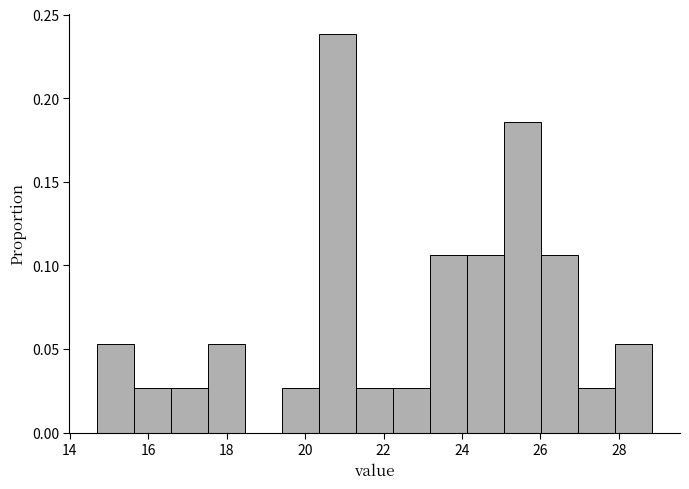

Reading left to right, transcribe this chart: for each bar, give the range it covers on the x-axis and its height. Neither the bar edges nor the heights are printed on the chart, so give them approximately, as read against the axes.

14.8 to 15.6: 0.055
15.6 to 16.6: 0.025
16.6 to 17.6: 0.025
17.6 to 18.4: 0.055
18.4 to 19.4: 0
19.4 to 20.4: 0.025
20.4 to 21.4: 0.240
21.4 to 22.2: 0.025
22.2 to 23.2: 0.025
23.2 to 24.2: 0.105
24.2 to 25.0: 0.105
25.0 to 26.0: 0.185
26.0 to 27.0: 0.105
27.0 to 28.0: 0.025
28.0 to 28.8: 0.055